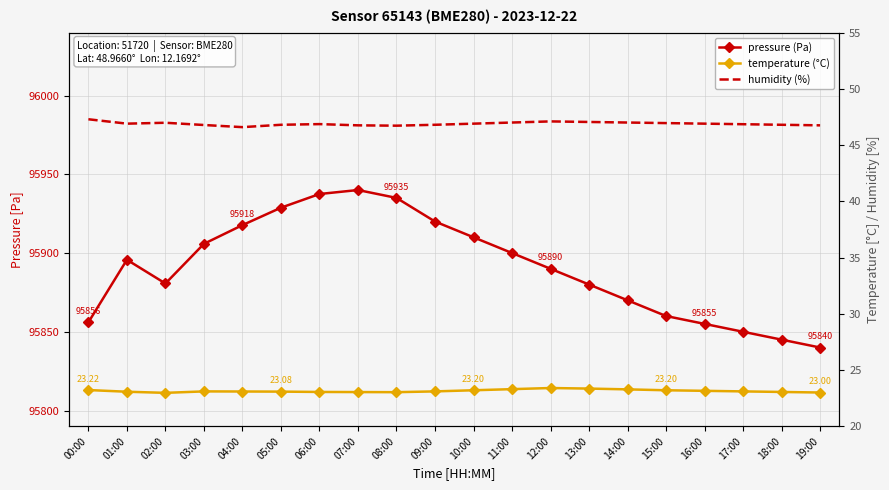

How many lines are shown in the chart?

3